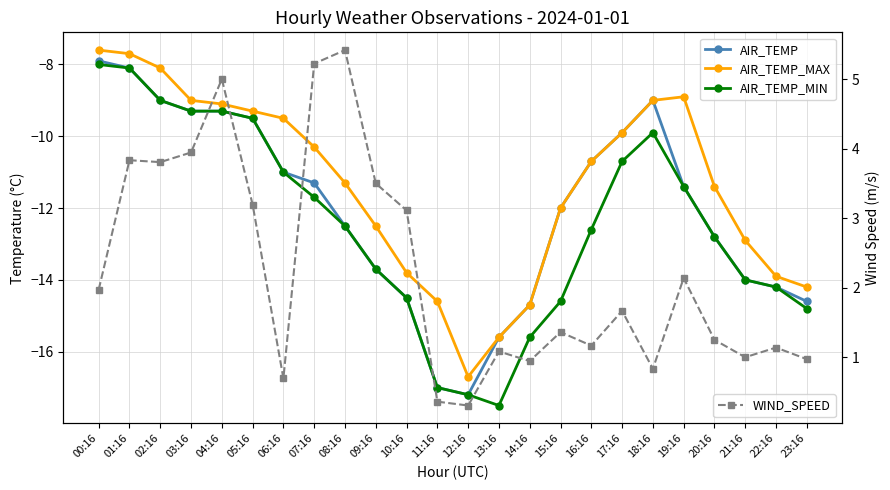

What are all the series names shown in the legend?

AIR_TEMP, AIR_TEMP_MAX, AIR_TEMP_MIN, WIND_SPEED